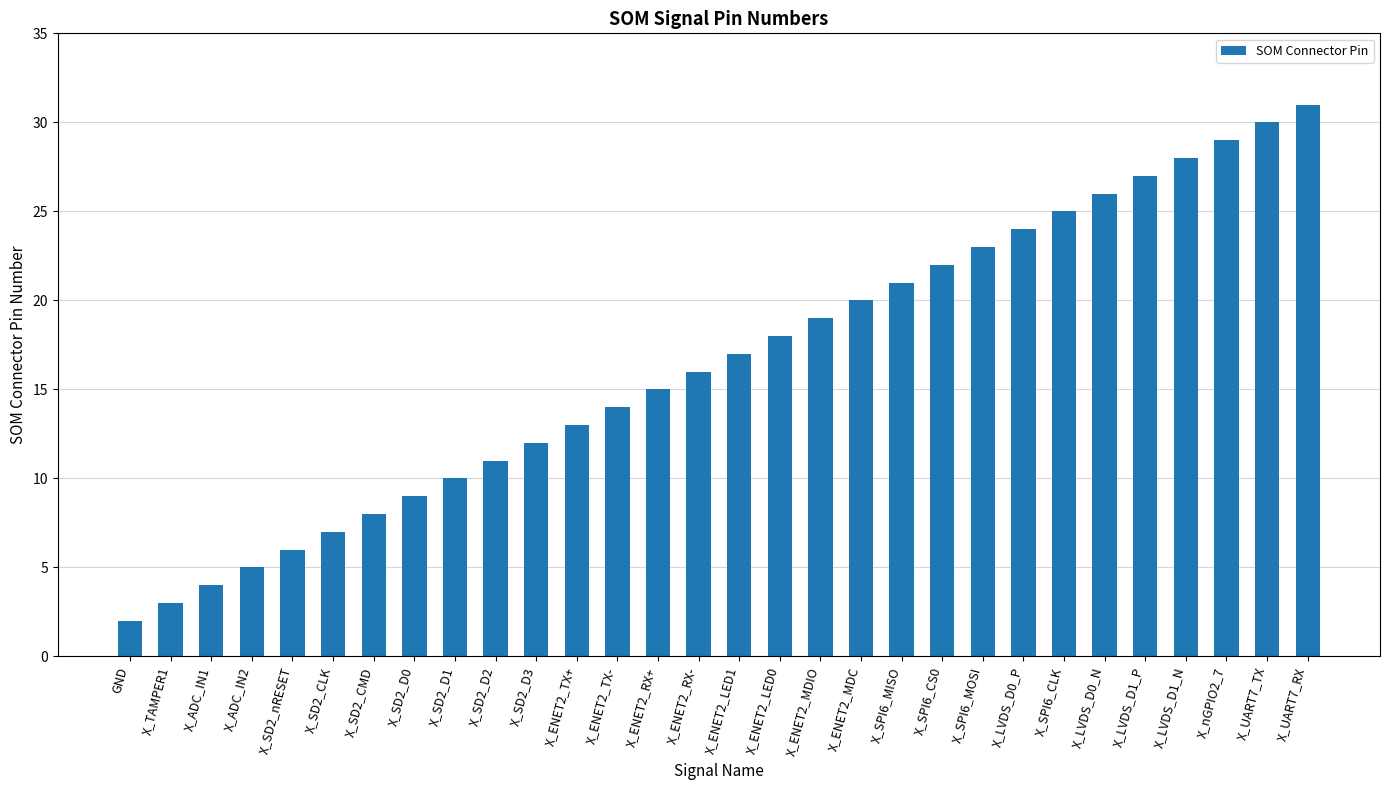

At which label is the value closest to 16?

X_ENET2_RX-